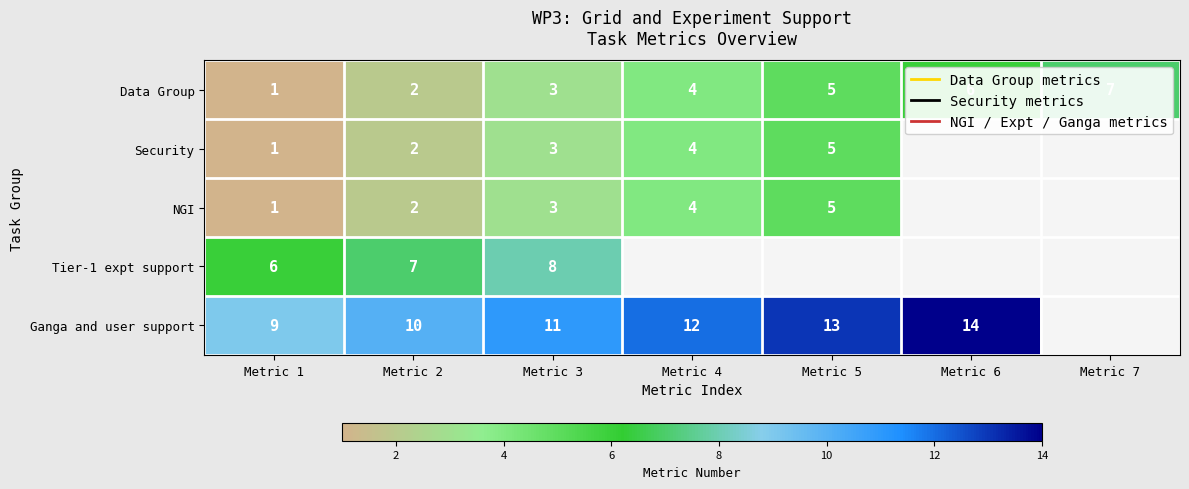

The Ganga and user support series shows 7 at Metric 4. True or false?

False